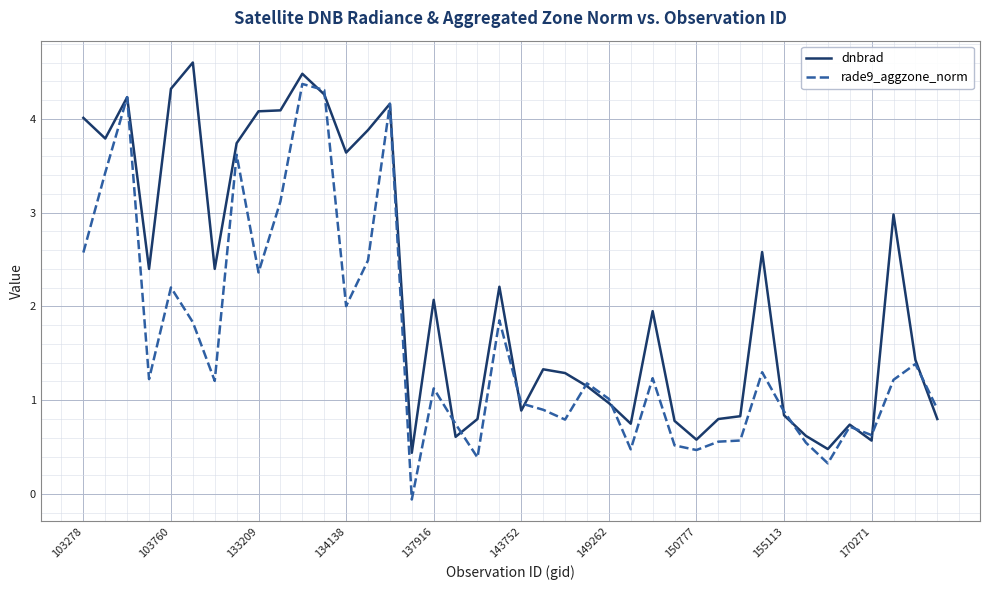

List the series in order of their peak value, lowest first.

rade9_aggzone_norm, dnbrad